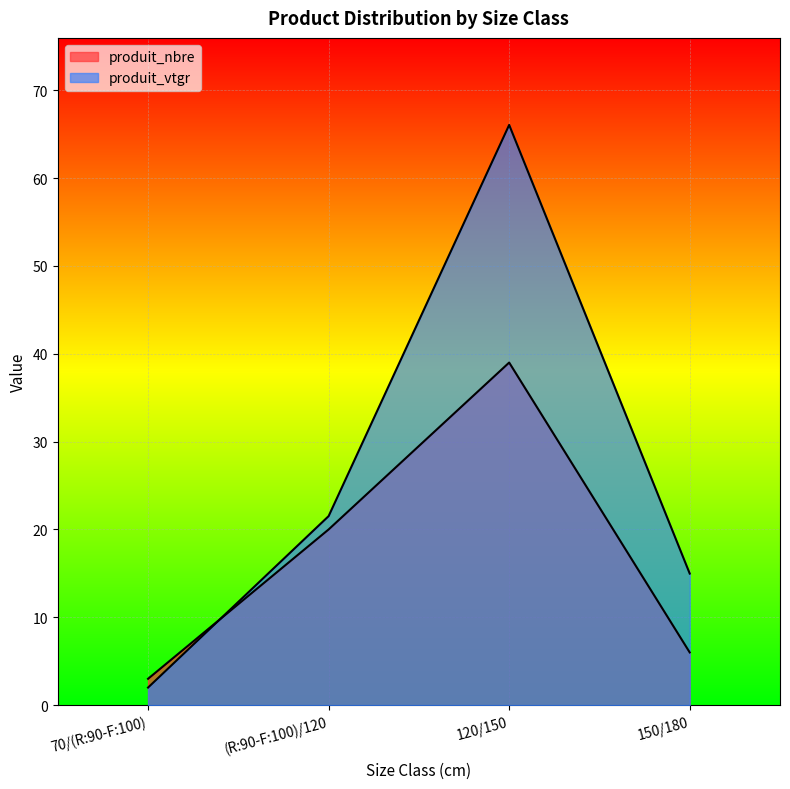

Reading left to right, what are all the values shown in this chart?

produit_nbre: 70/(R:90-F:100)=3.0	(R:90-F:100)/120=20.0	120/150=39.0	150/180=6.0
produit_vtgr: 70/(R:90-F:100)=2.0	(R:90-F:100)/120=21.5	120/150=66.1	150/180=15.0